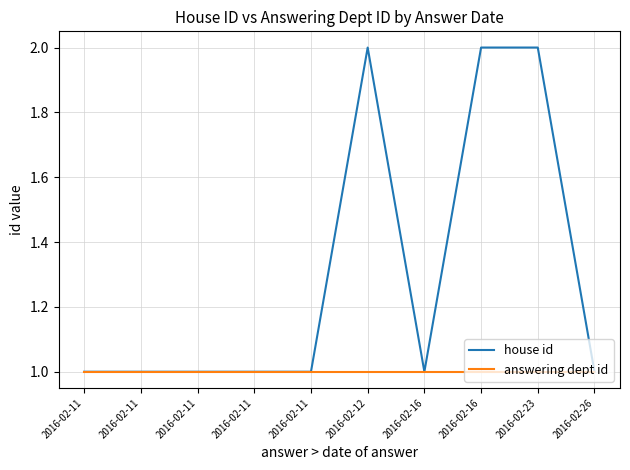

What is the sum of the house id values at 2016-02-16 and 2016-02-23?

4